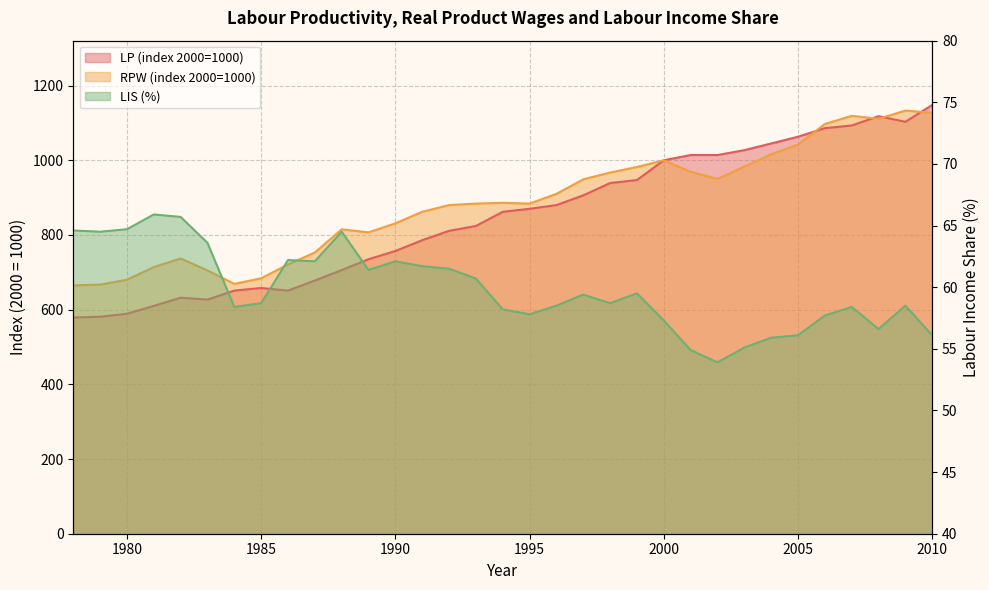

Between 2001 and 1988, which is larger?

2001